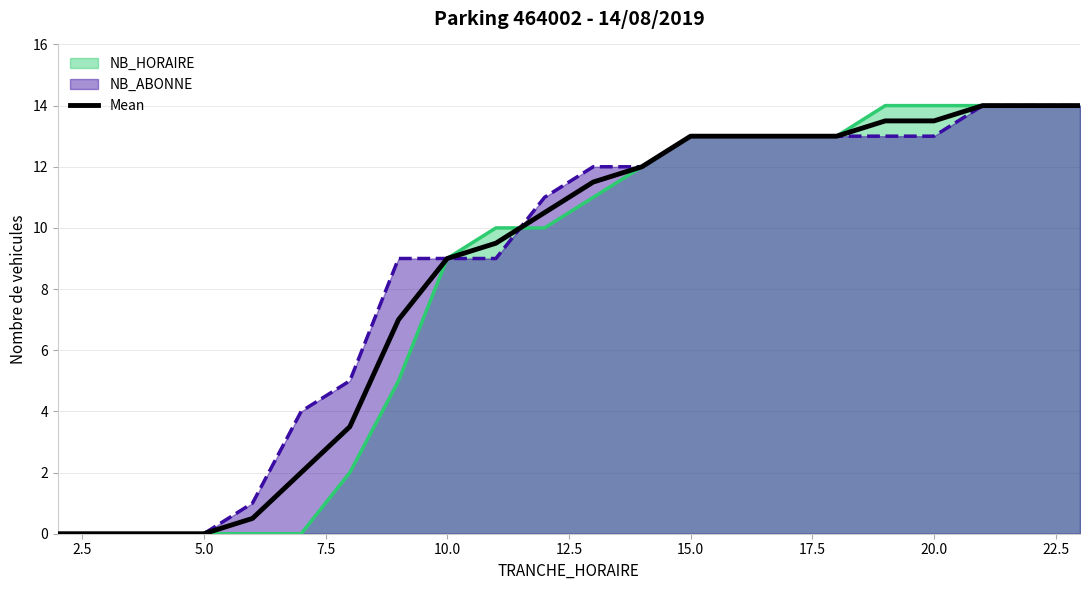

What is the greatest value displayed?

14.0